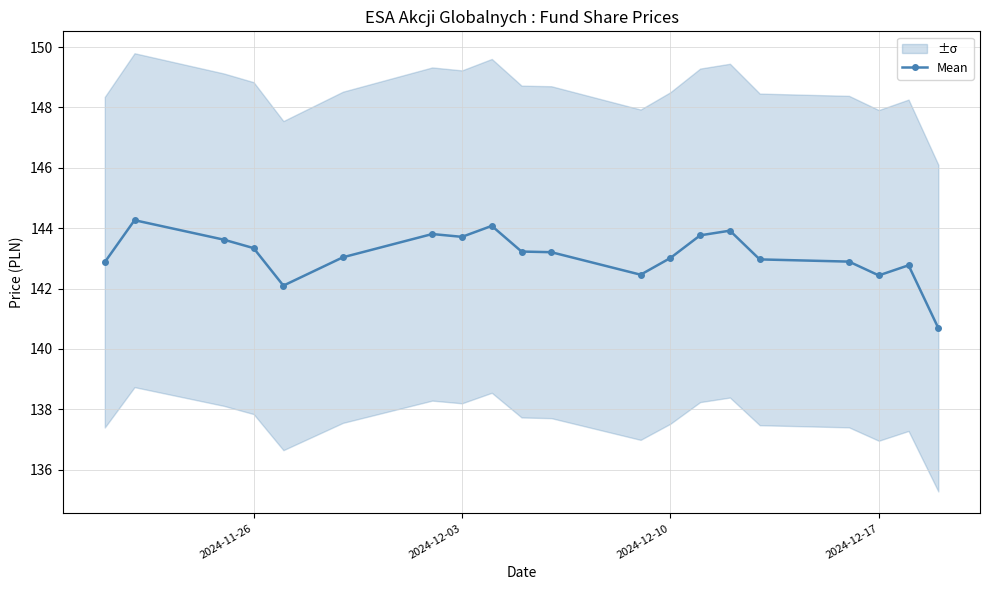

Reading right to left, transcribe all the data shown in this chart.

140.7	142.8	142.4	142.9	143.0	143.9	143.8	143.0	142.5	143.2	143.2	144.1	143.7	143.8	143.0	142.1	143.3	143.6	144.3	142.9